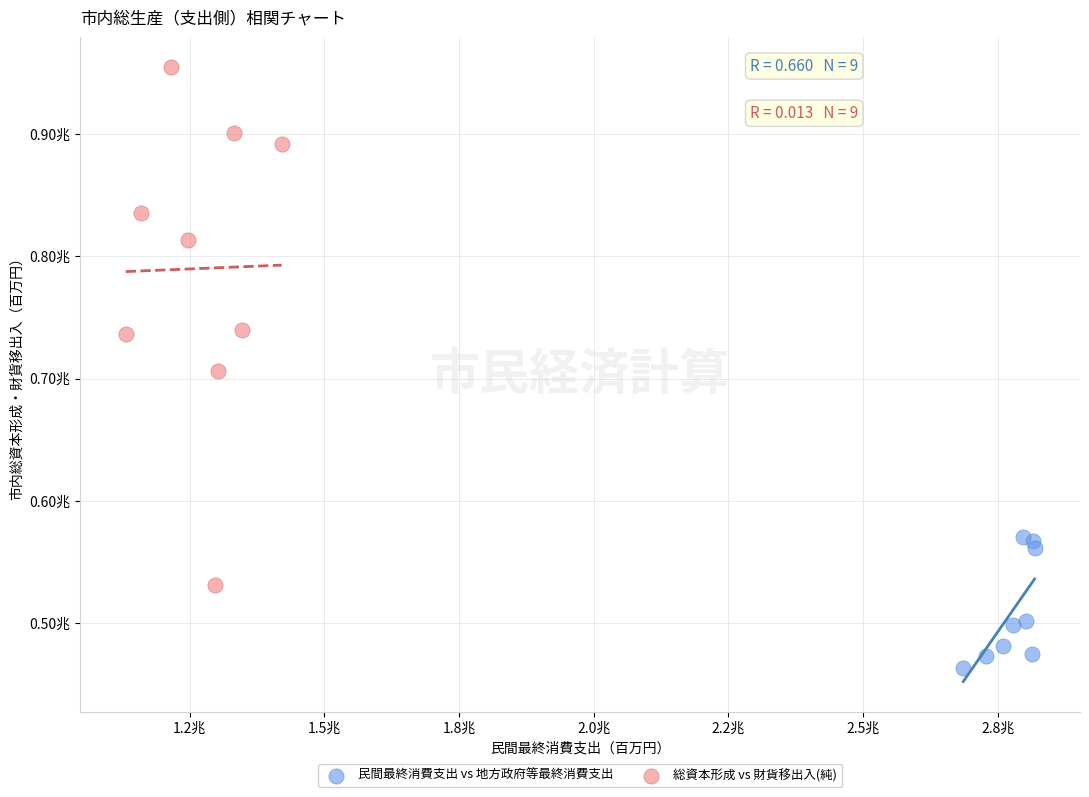

Which series reaches the minimum Y coordinate?

民間最終消費支出 vs 地方政府等最終消費支出